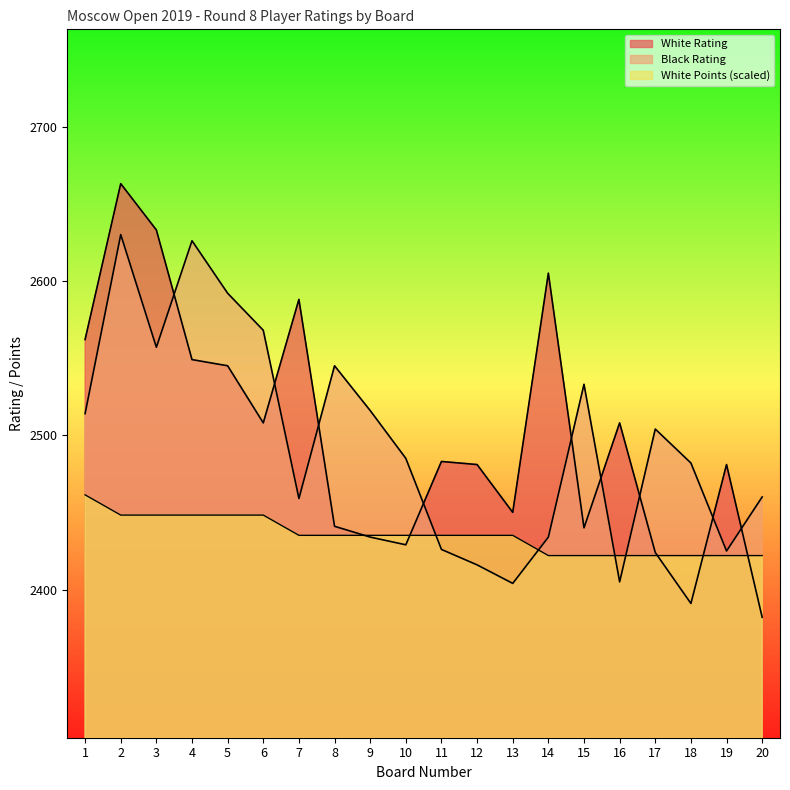

Rank the series by their maximum value, from highest to lowest.

White Rating, Black Rating, White Points